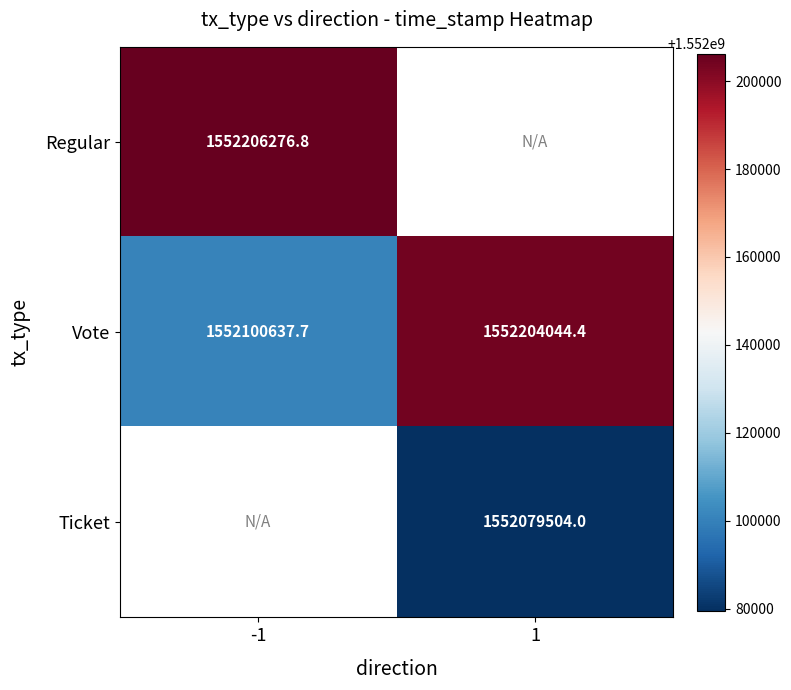

What is the spread (max minus min) of values at -1?

105639.1